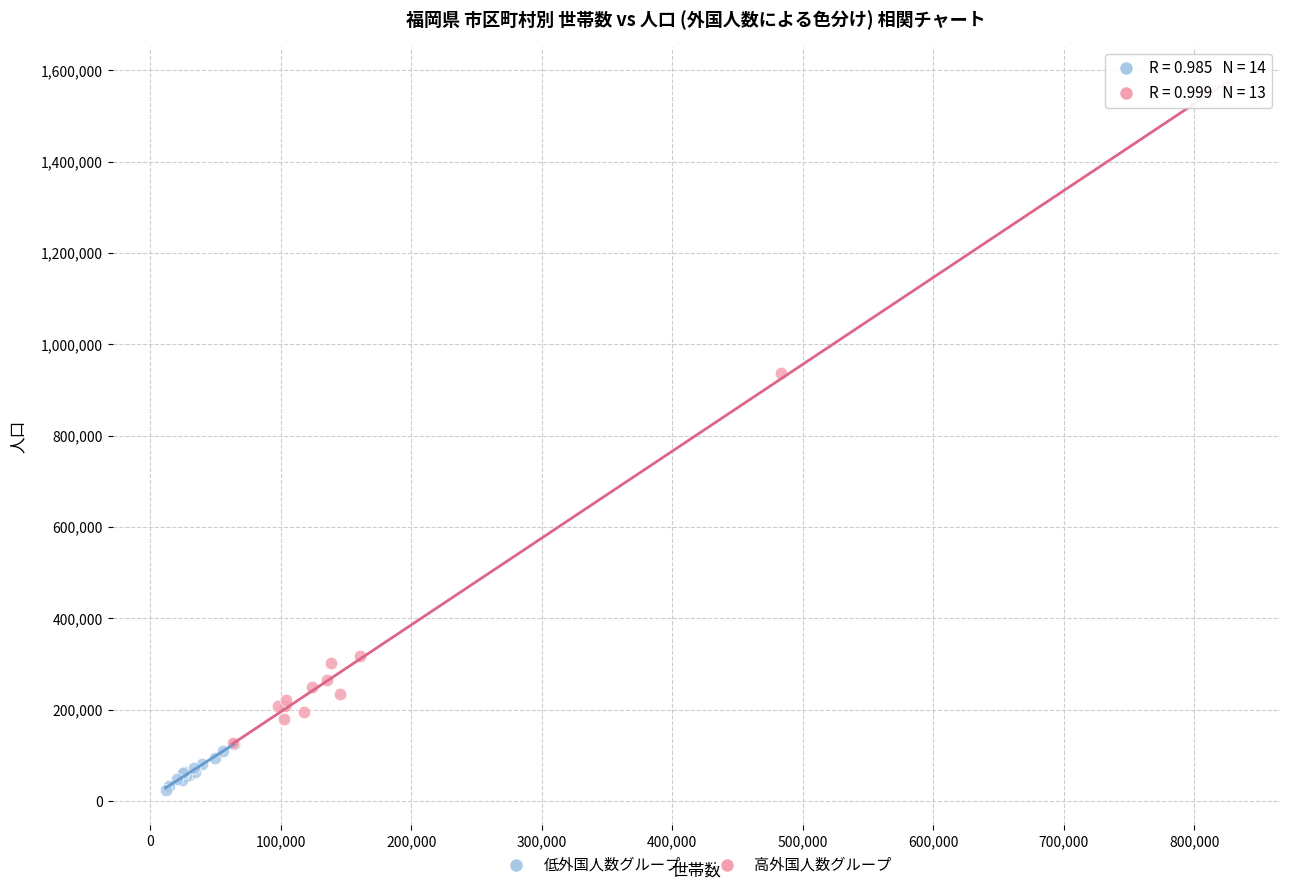

What are all the series names shown in the legend?

低外国人数グループ, 高外国人数グループ